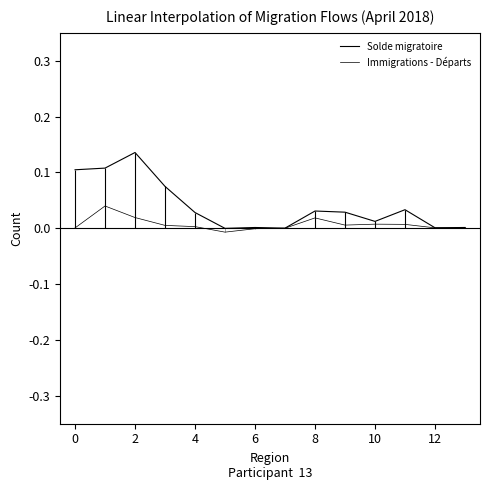

List the series in order of their peak value, lowest first.

Immigrations - Départs, Solde migratoire